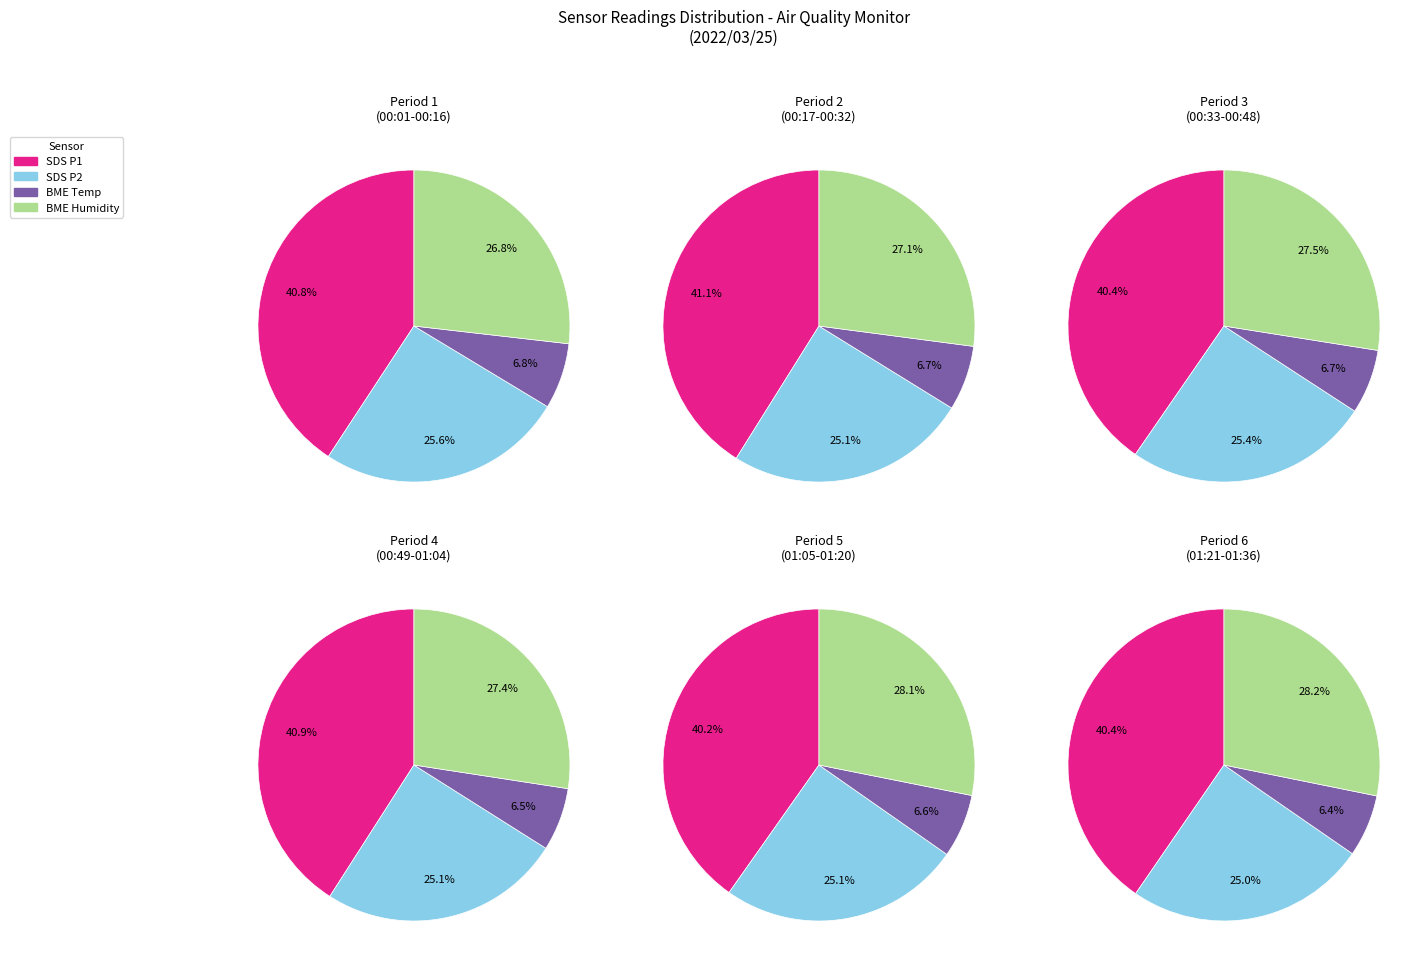

True or false: 00:08 accounts for 22% of the total.

False